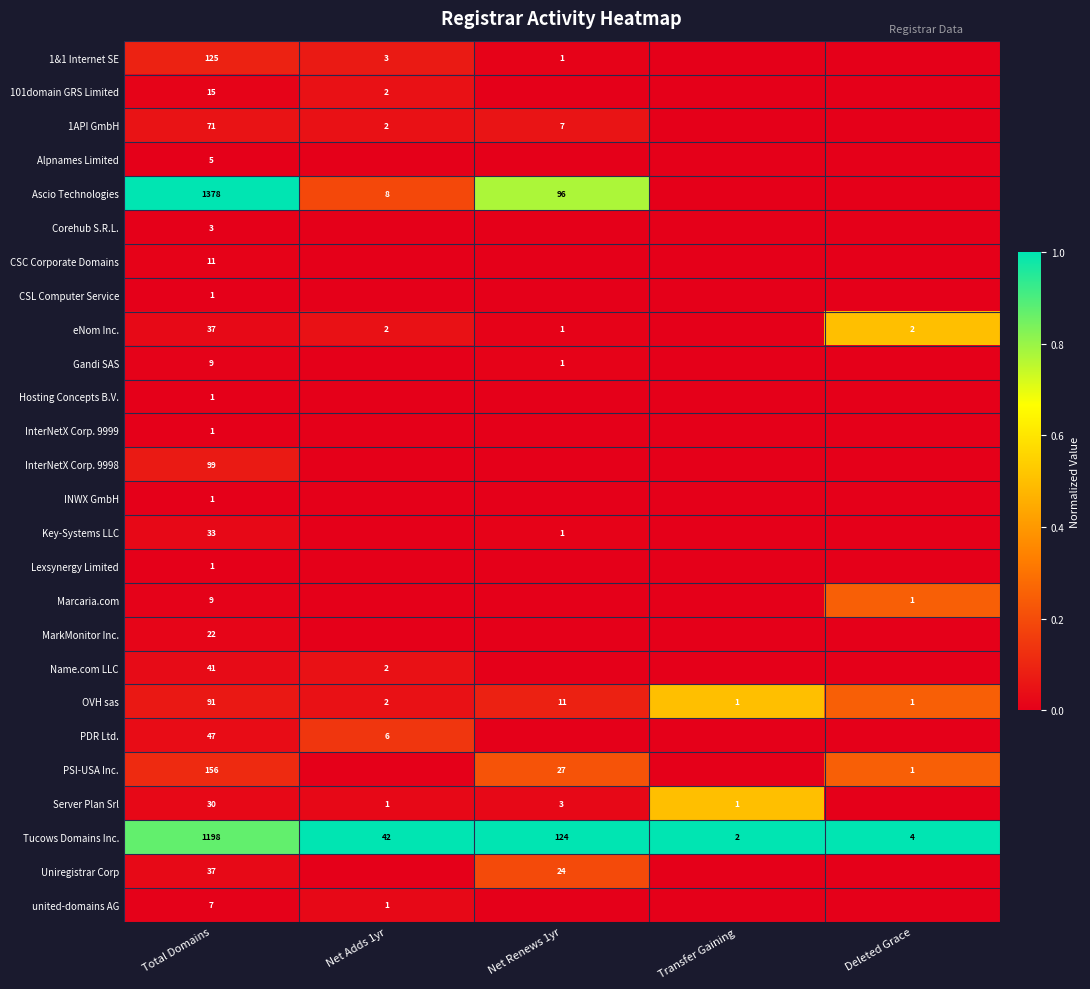

What is the total value across all series at Total Domains?

3429